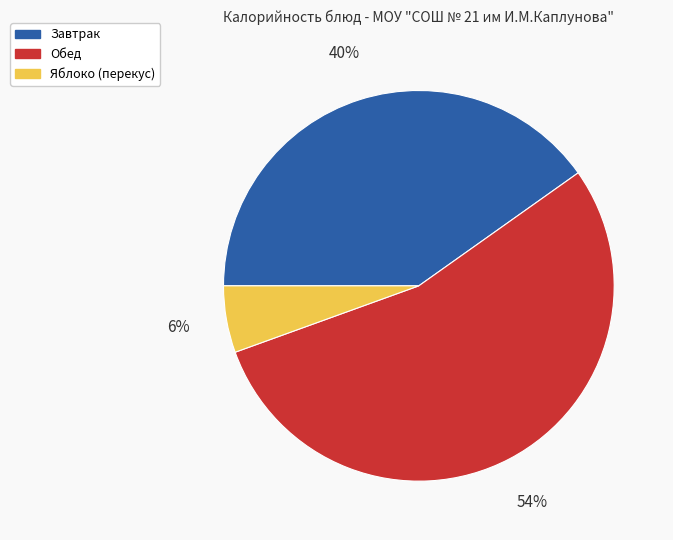

To the nearest percent, what is the average slice percentage?

33%